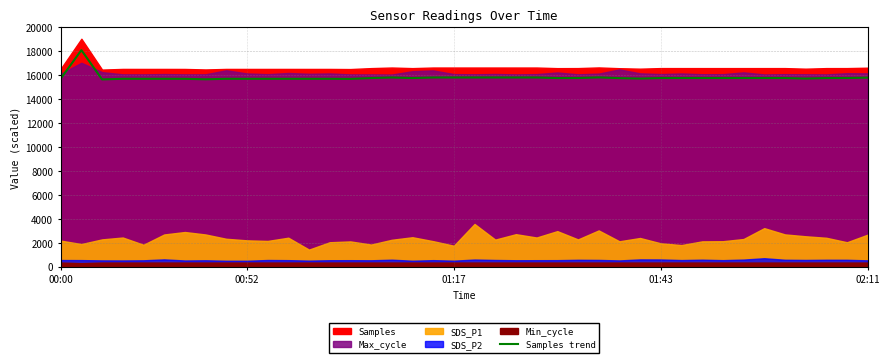

True or false: the data shows 25090.6 at 15.

False